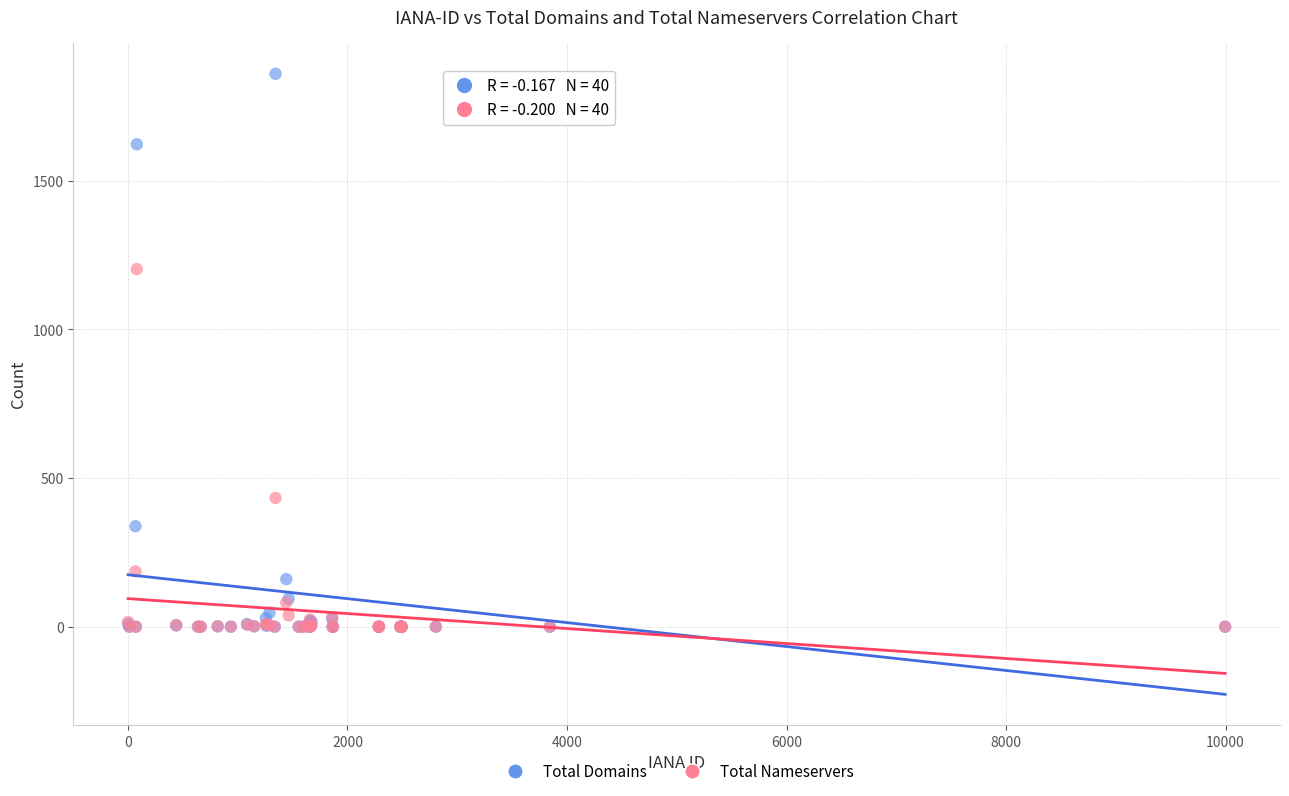

What are all the series names shown in the legend?

Total Domains, Total Nameservers